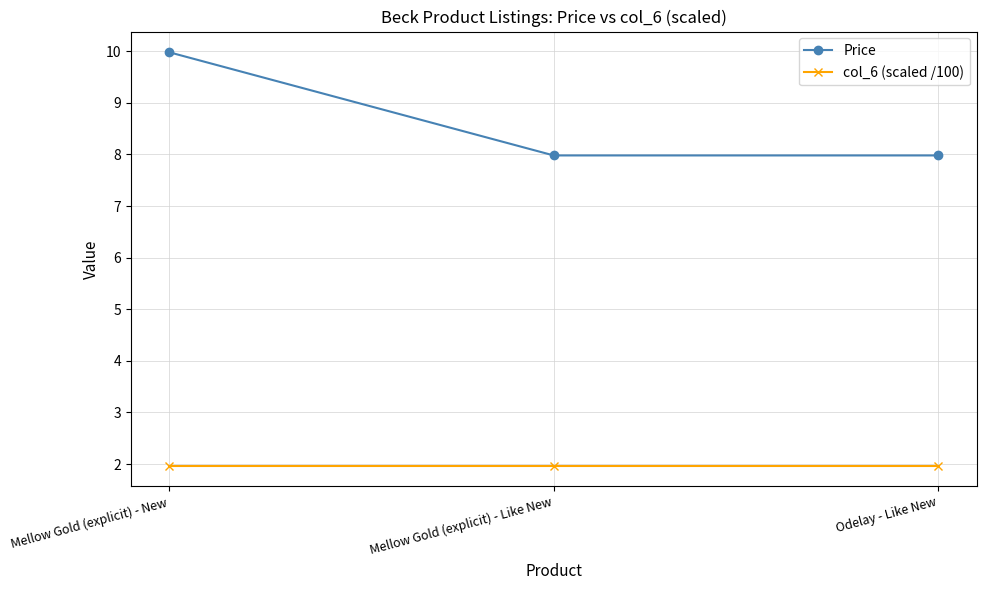

What is the greatest value displayed?

10.0